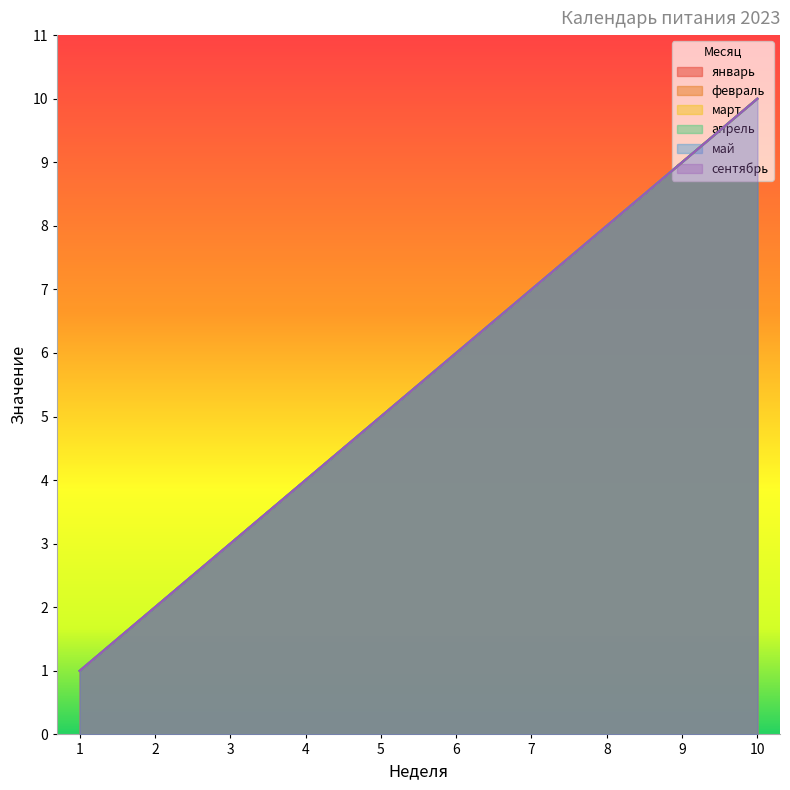

At which label does март reach its peak?

10